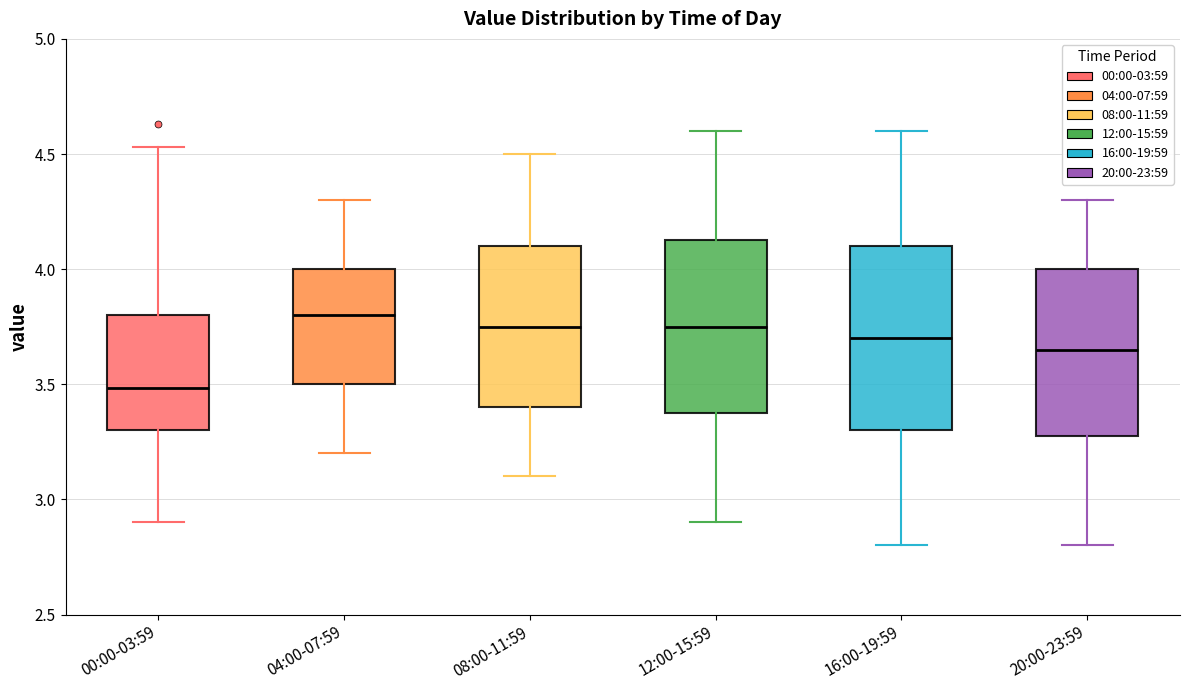

Where does the median line of the box for 00:00-03:59 sit on the y-axis? The values are not printed on the chart, so give them approximately, as read against the axis.

3.50